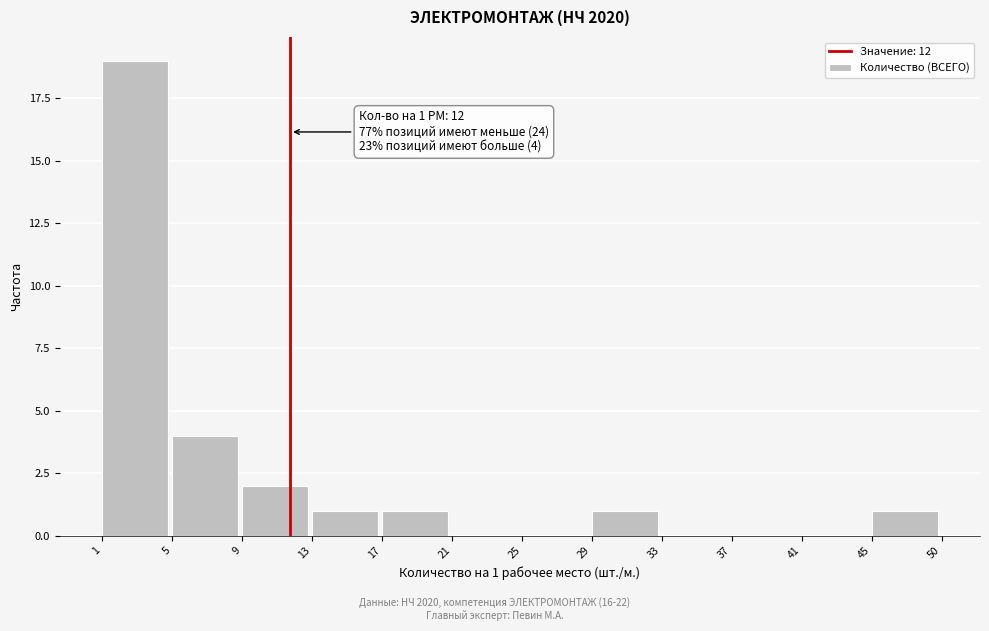

Reading left to right, transcribe all the data shown in this chart.

1=19	5=4	9=2	13=1	17=1	21=0	25=0	29=1	33=0	37=0	41=0	45=1